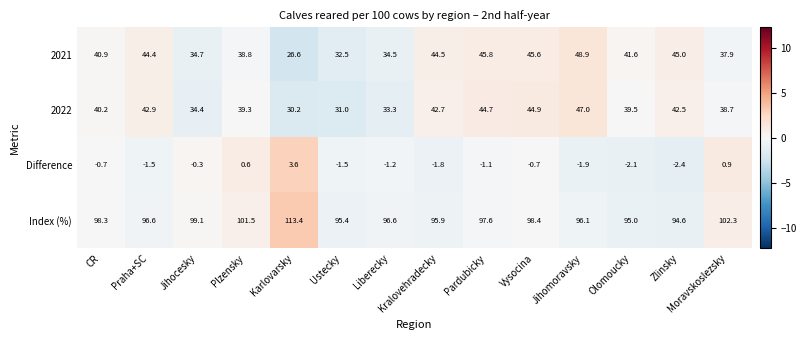

What is the difference between the maximum and minimum values in the 2021 series?

22.3